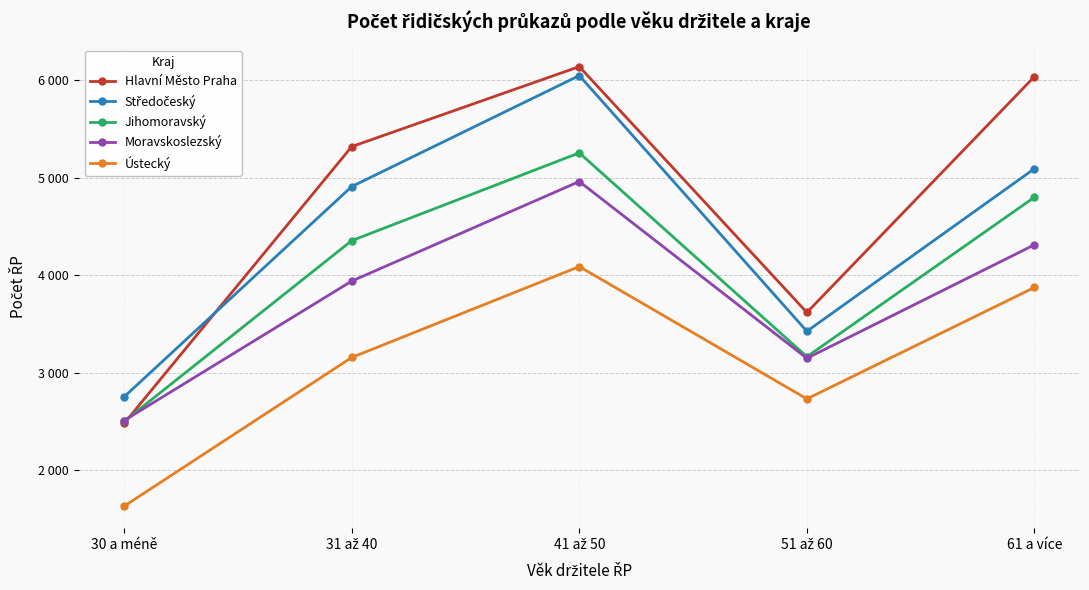

Does the chart have visible grid lines?

Yes